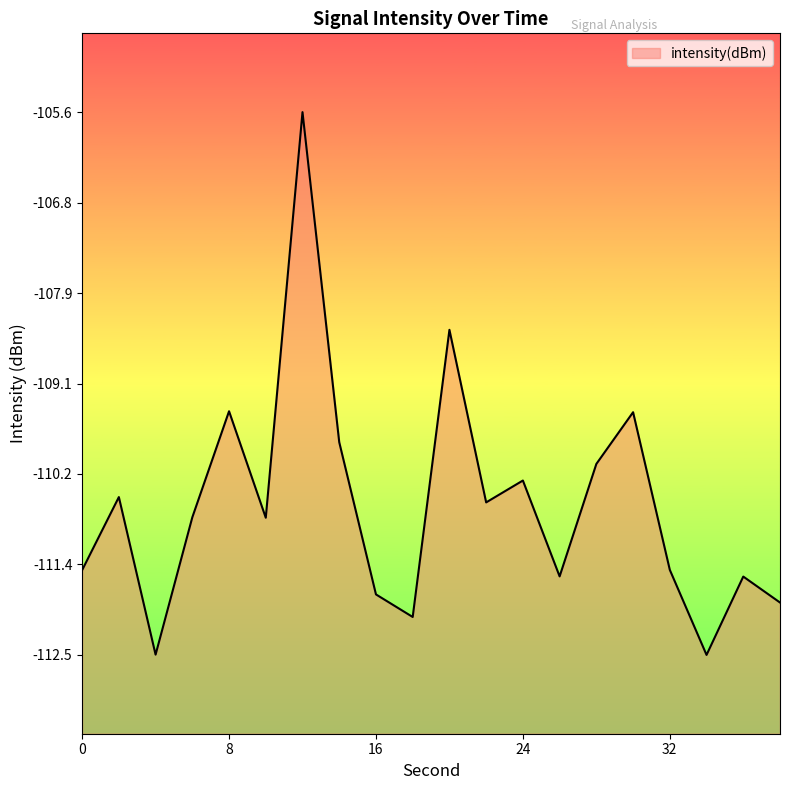

What is the sum of the values at 28 and 4?

-222.6